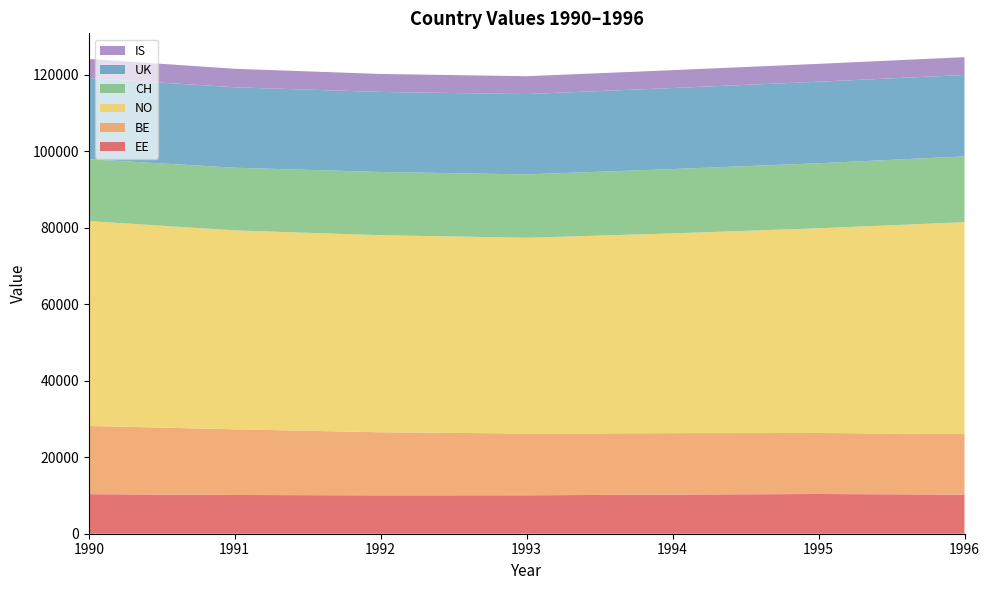

Reading right to left, list all the values displayed in this chart.

EE: 1996=10230	1995=10391	1994=10240	1993=10051	1992=10035	1991=10134	1990=10347
BE: 1996=15818	1995=15959	1994=16058	1993=16155	1992=16499	1991=17175	1990=17831
NO: 1996=55423	1995=53534	1994=52244	1993=51194	1992=51535	1991=52021	1990=53591
CH: 1996=17208	1995=17008	1994=16824	1993=16570	1992=16536	1991=16391	1990=16171
UK: 1996=21291	1995=21324	1994=21192	1993=21006	1992=20927	1991=21027	1990=21216
IS: 1996=4662	1995=4667	1994=4676	1993=4675	1992=4703	1991=4847	1990=5018